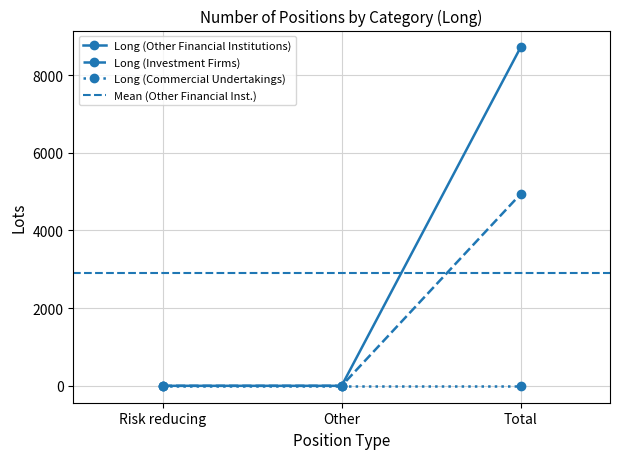

Is it true that Long (Commercial Undertakings) equals 0.0 at Total?

True